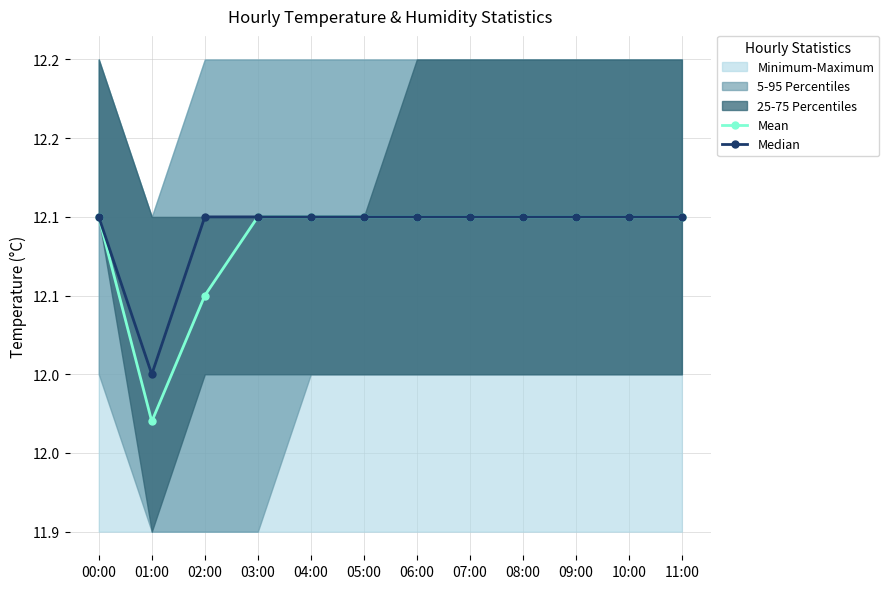

What position from the left is 04:00?

5